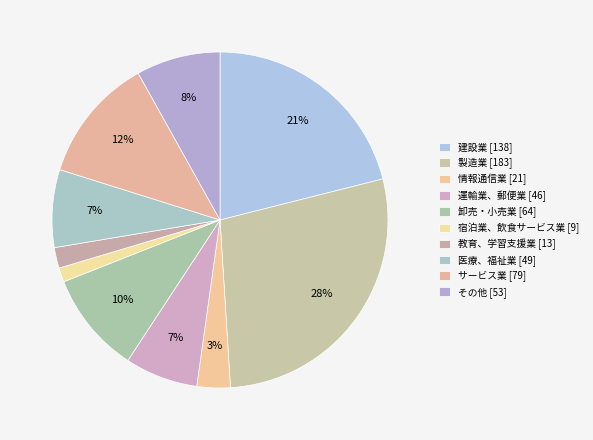

Which has a higher value, 医療、福祉業 or 建設業?

建設業